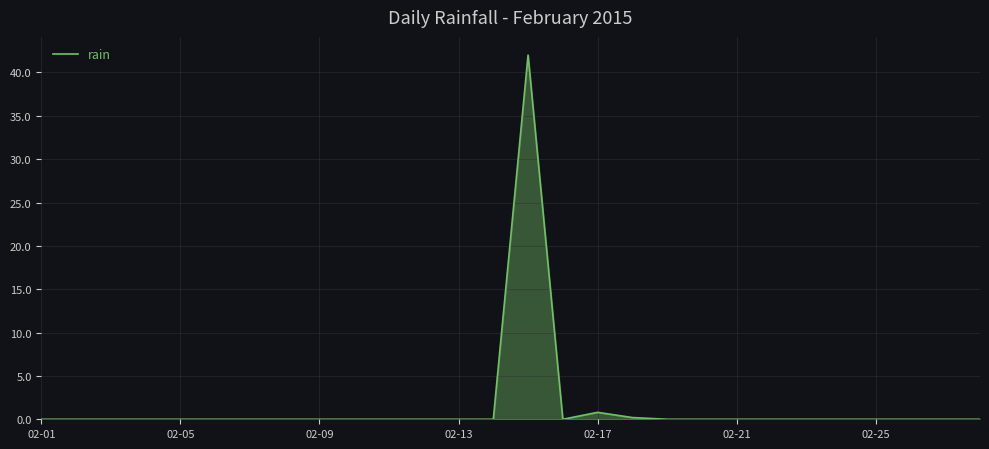

What is the greatest value displayed?

42.0